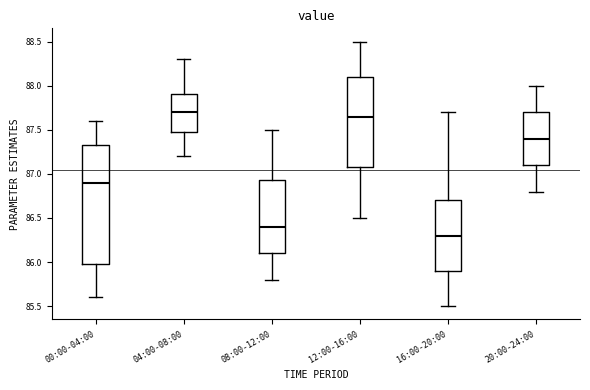

Reading left to right, read every box against the y-axis: the position of its median line, the range the box covers, and the ends of its whiskers. The values are not printed on the chart, so give them approximately, as read against the axis.

00:00-04:00: median 86.90, box 86.00 to 87.35, whiskers 85.60 to 87.60
04:00-08:00: median 87.70, box 87.50 to 87.90, whiskers 87.20 to 88.30
08:00-12:00: median 86.40, box 86.10 to 86.95, whiskers 85.80 to 87.50
12:00-16:00: median 87.65, box 87.10 to 88.10, whiskers 86.50 to 88.50
16:00-20:00: median 86.30, box 85.90 to 86.70, whiskers 85.50 to 87.70
20:00-24:00: median 87.40, box 87.10 to 87.70, whiskers 86.80 to 88.00